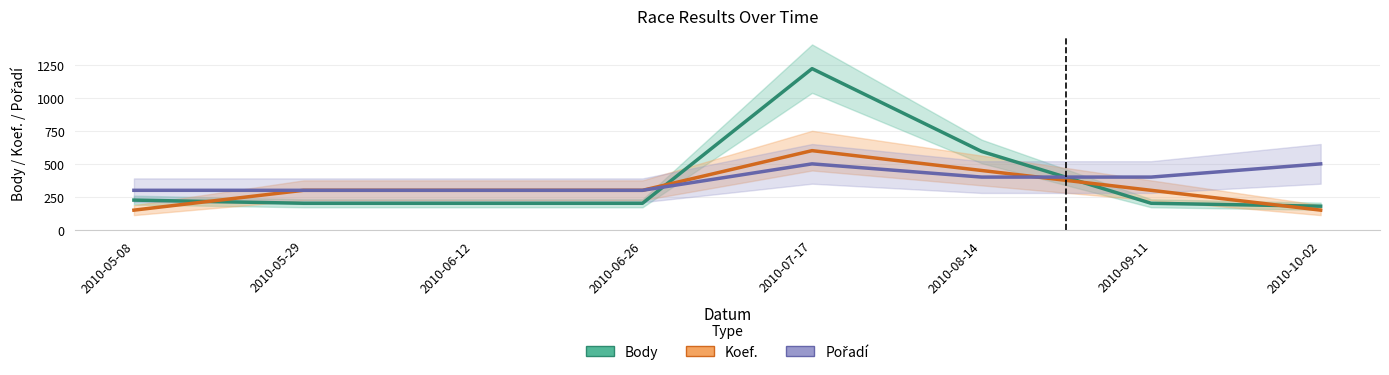

Where is the first local maximum for Body?

2010-07-17